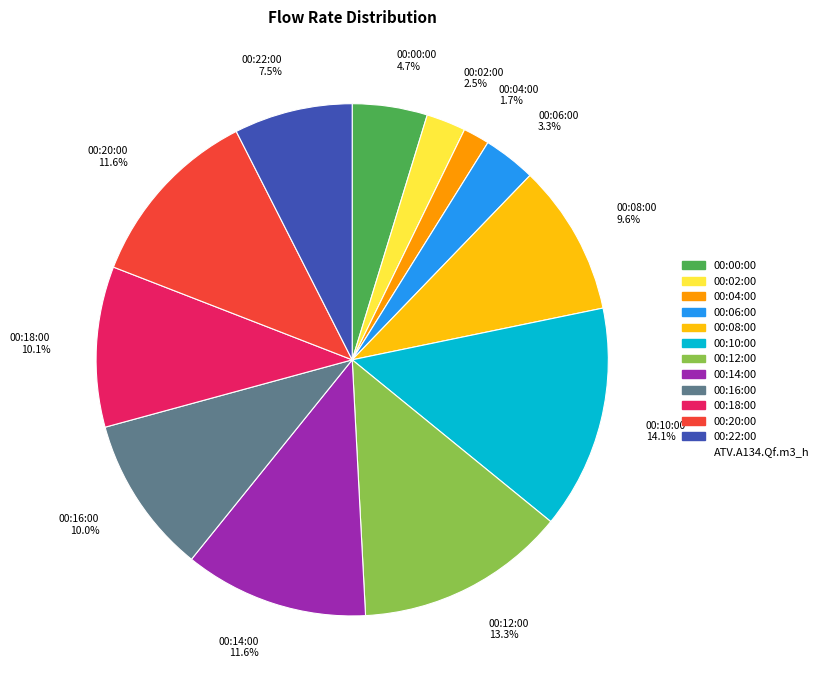

Does 00:18:00 account for over 50% of the chart?

No